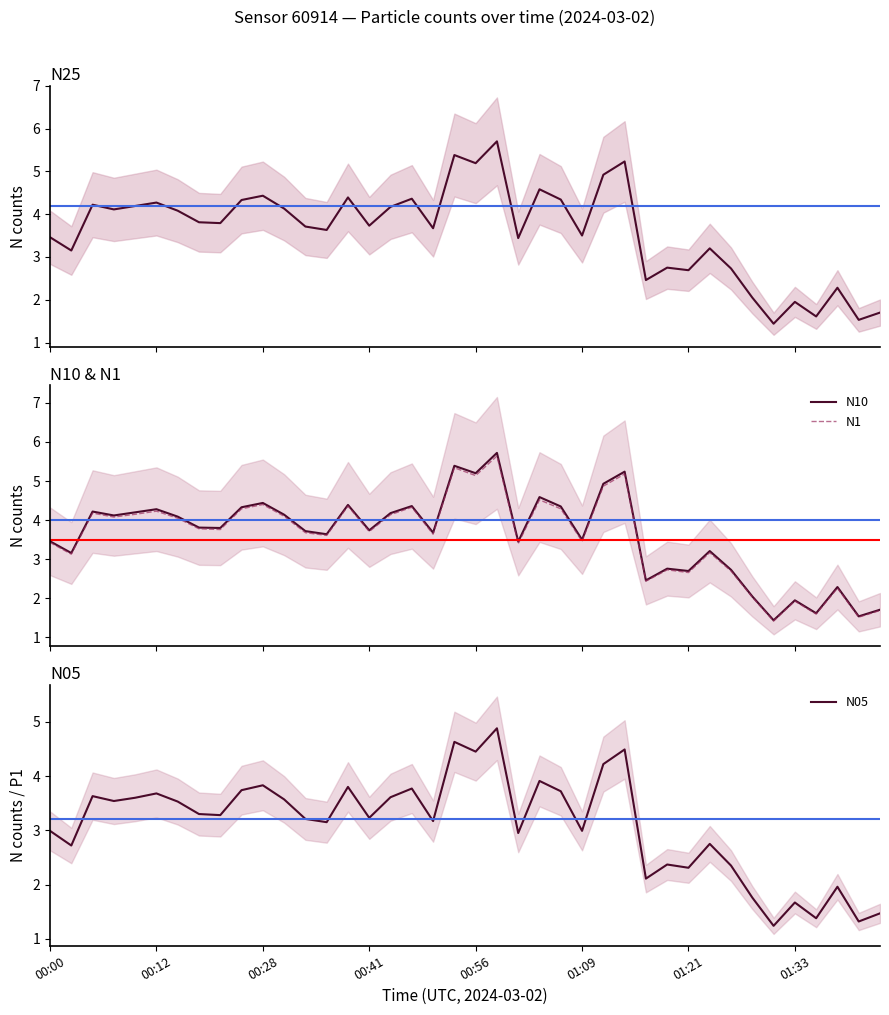

Which category has the highest value in the N05 series?

21